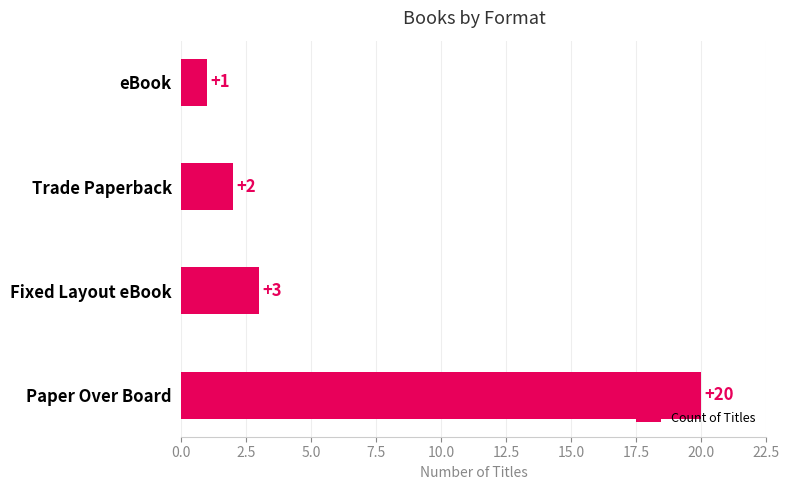

What is the difference between the second highest and minimum values?

2